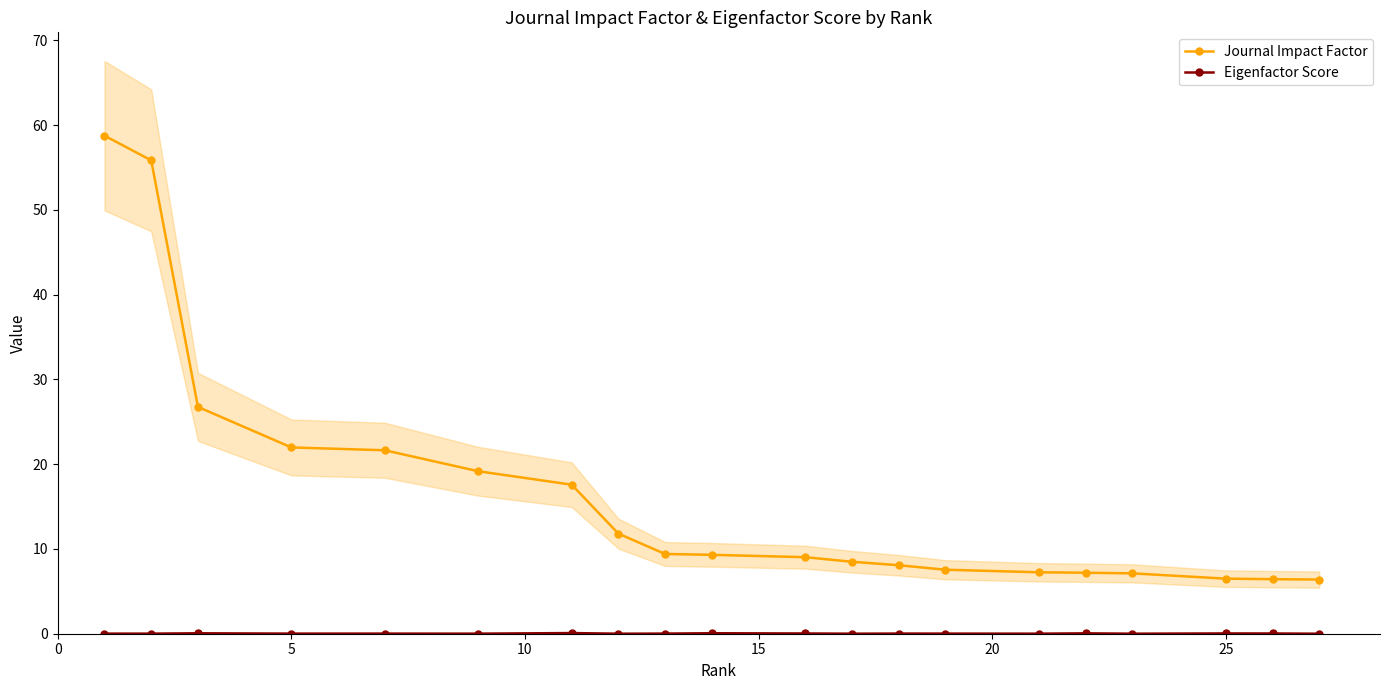

At how many categories does at least one series exceed 49?

2